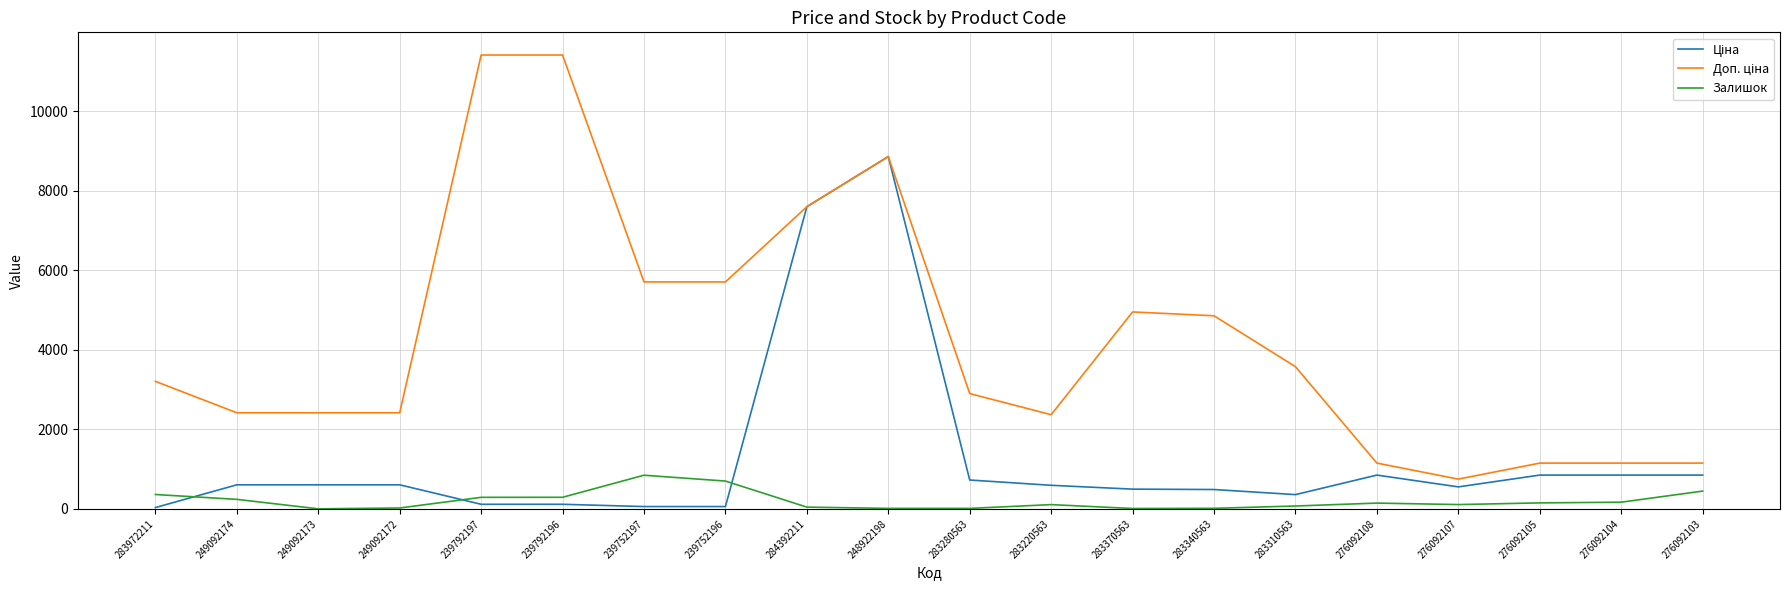

What is the maximum value shown in the chart?

11410.0